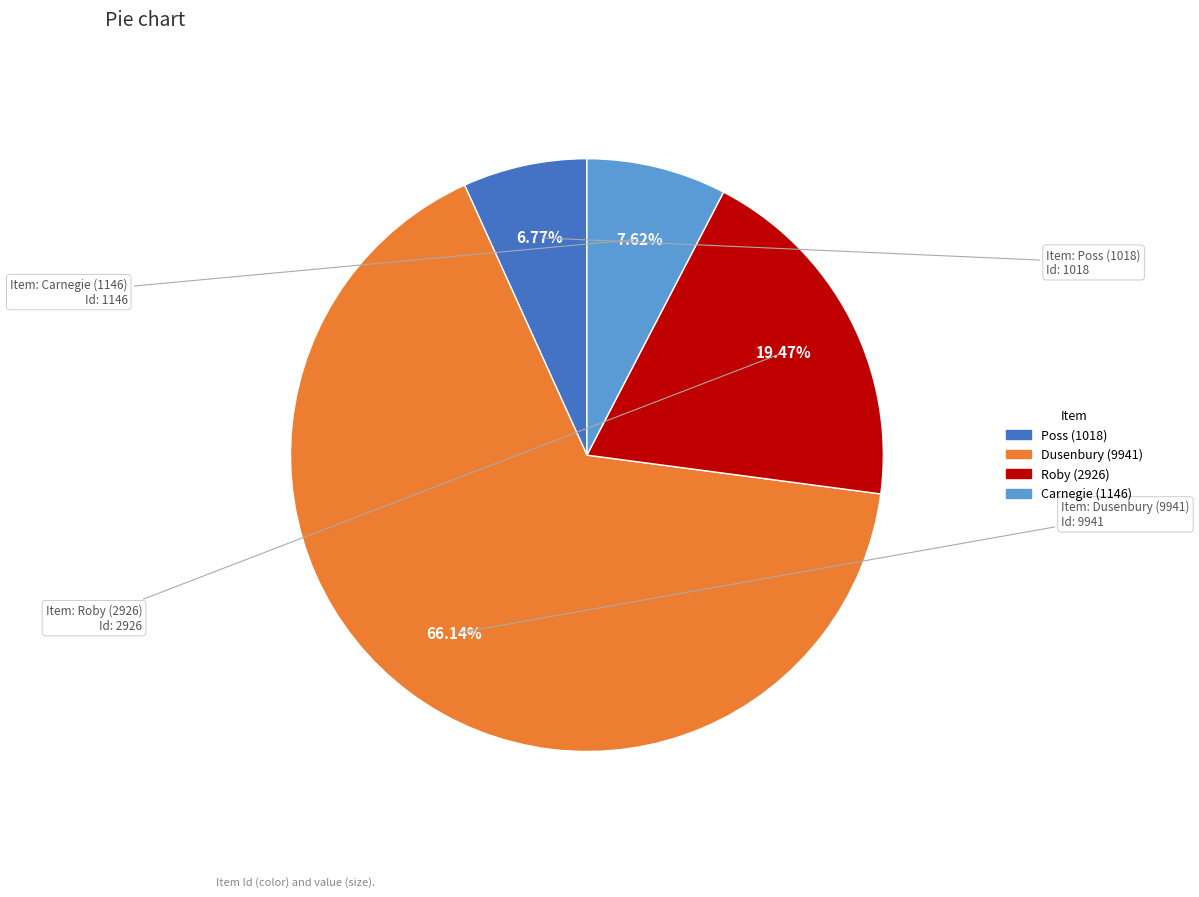

Between Poss (1018) and Carnegie (1146), which is larger?

Carnegie (1146)